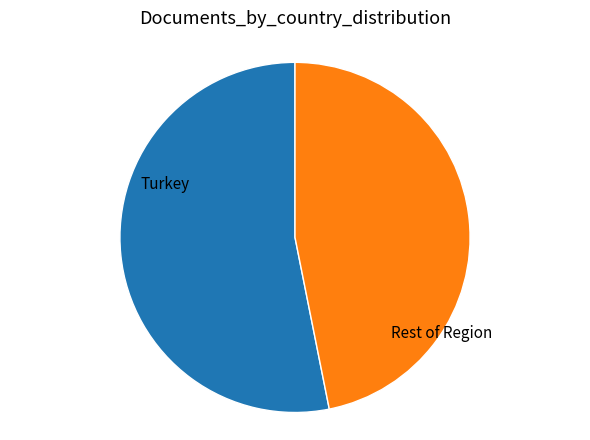

Which slice is the smallest?

Rest of Region